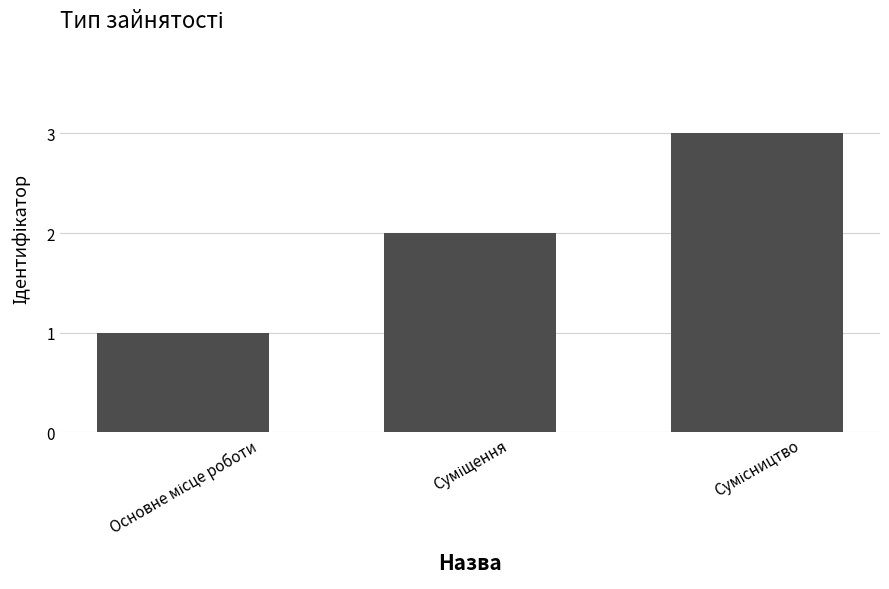

What is the maximum value shown in the chart?

3